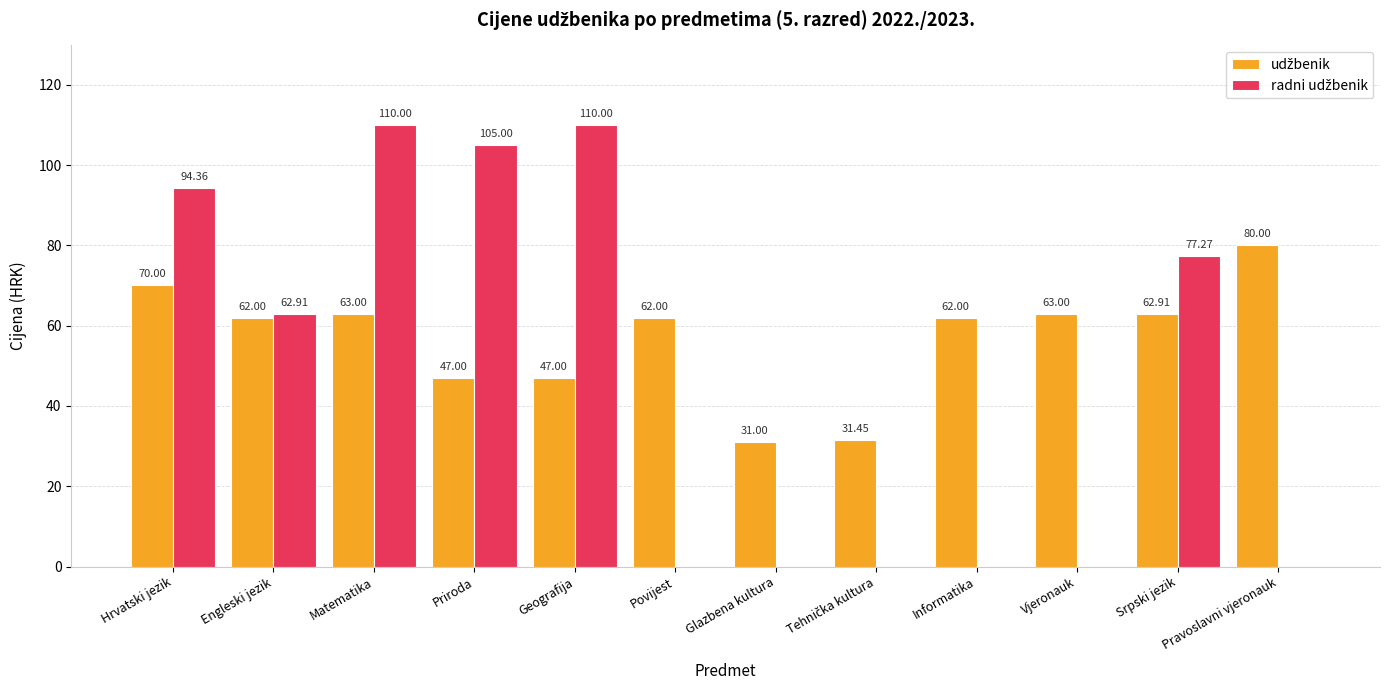

At which category is the sum across all series the highest?

Matematika